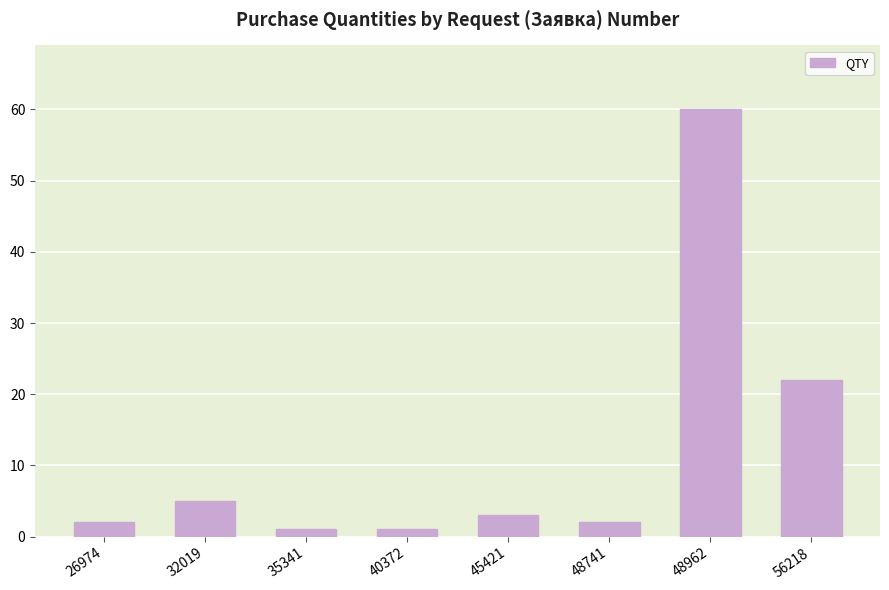

Where is the data nearest to the value 30?

56218